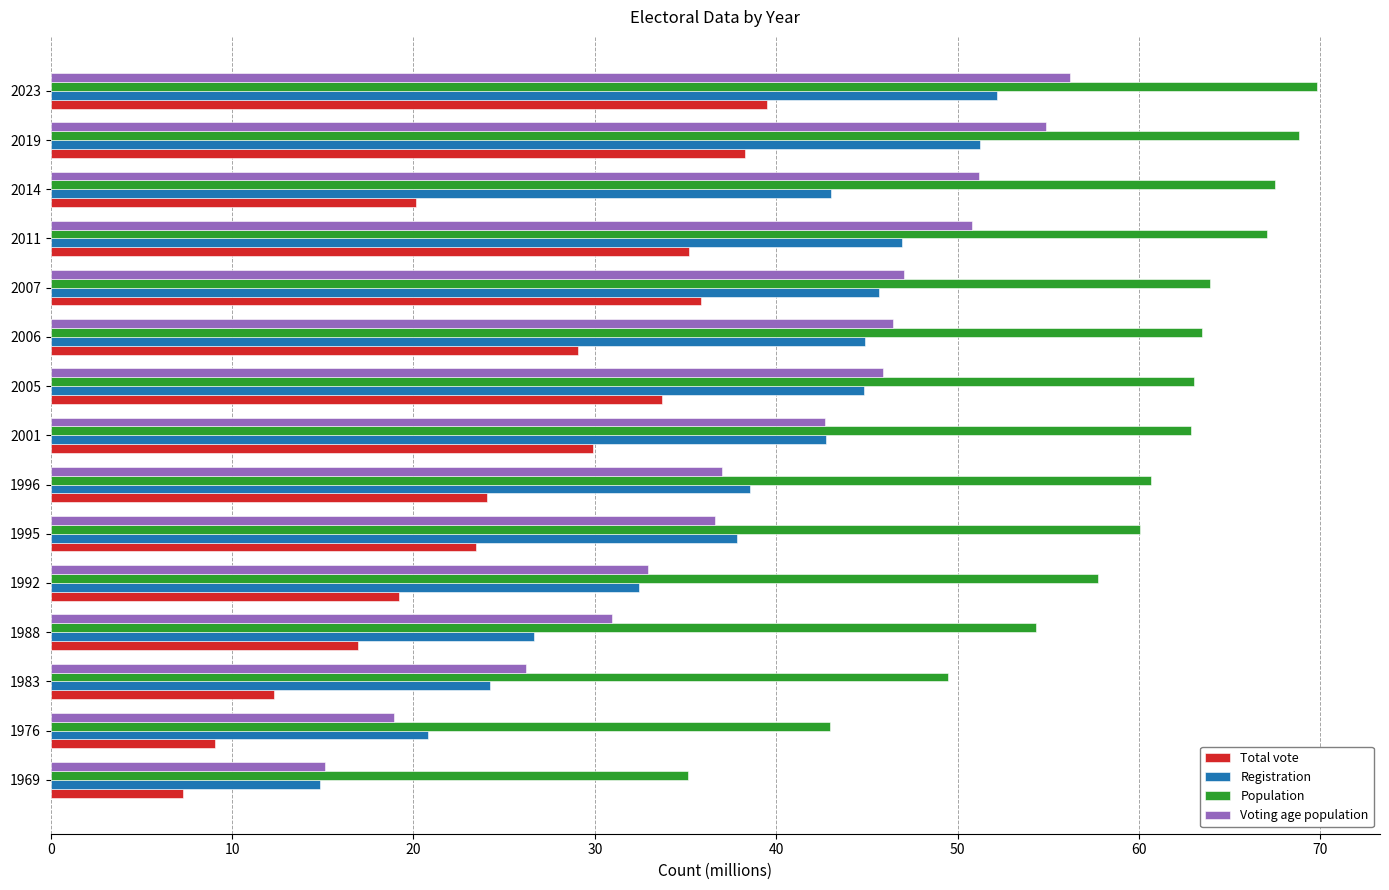

The Total vote series shows 20.1 at 2014. True or false?

True